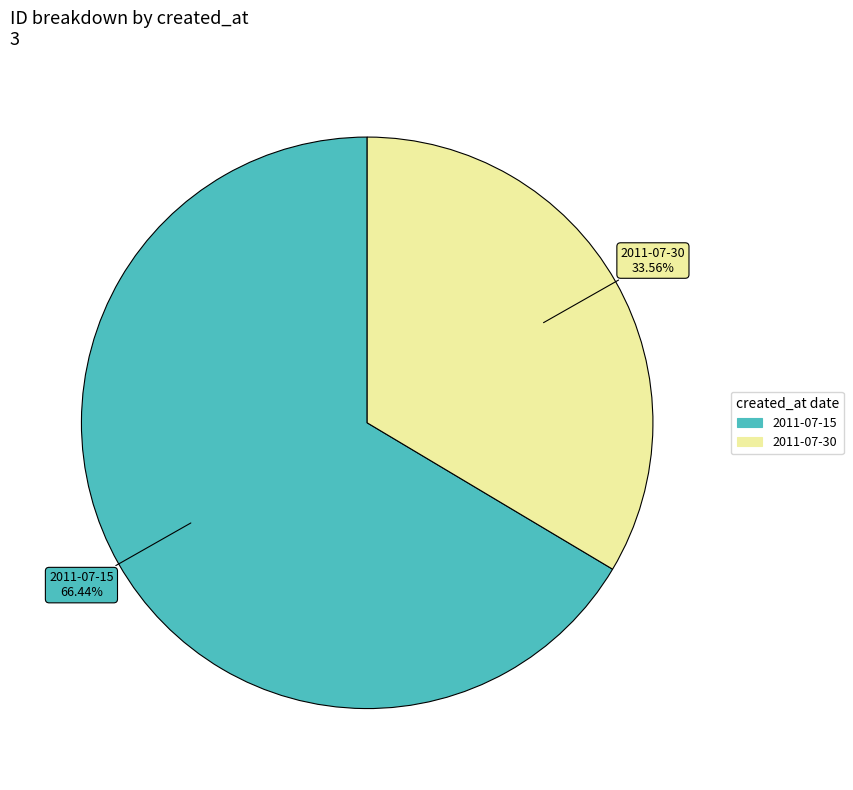

How many slices are in this pie chart?

2